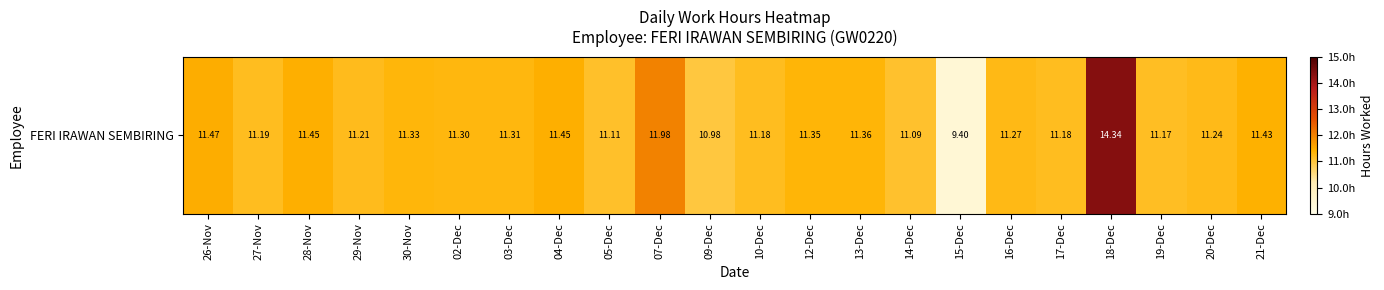

Which label corresponds to the smallest value in the chart?

15-Dec